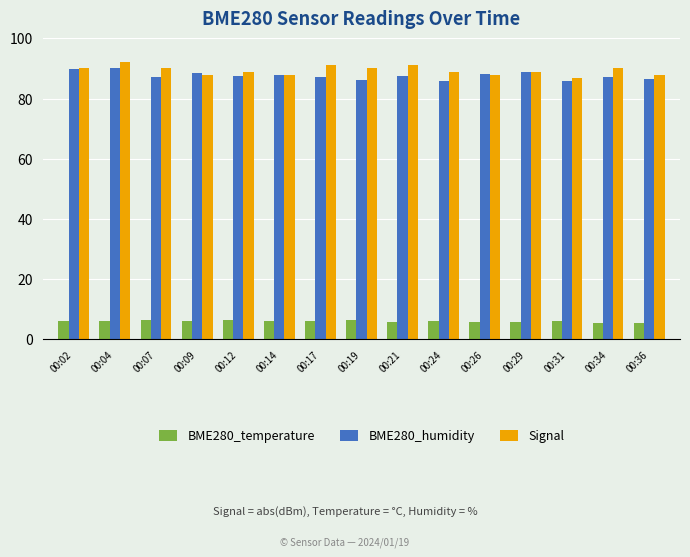

What is the difference between the maximum and minimum values in the Signal series?

5.0